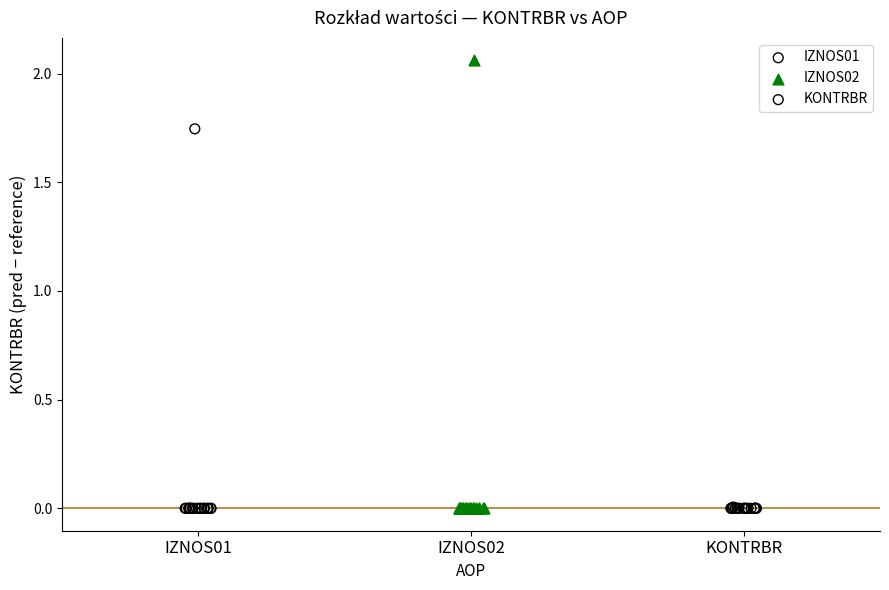

Which series contains the highest Y value?

IZNOS02